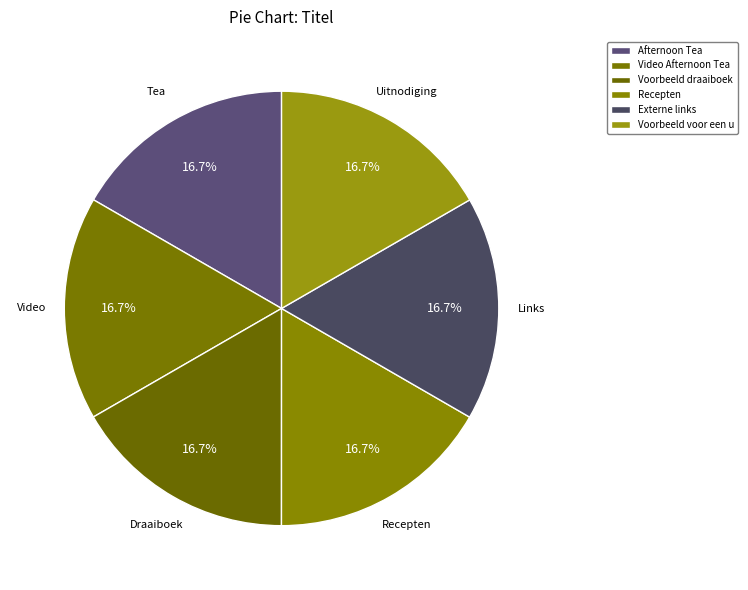

How many slices are in this pie chart?

6